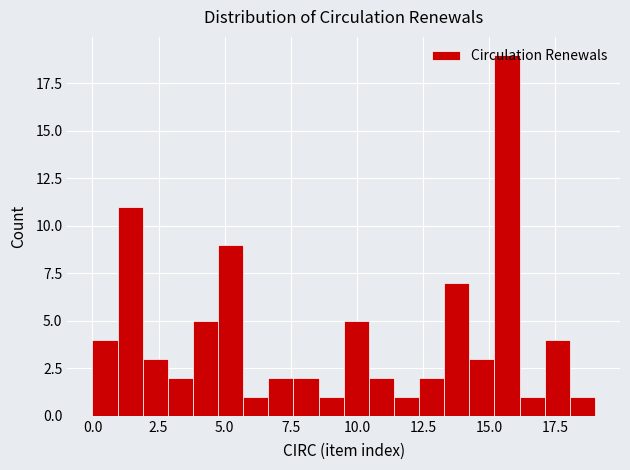

Read against the x-axis, roughly where is the centre of the tallest bar?

15.5